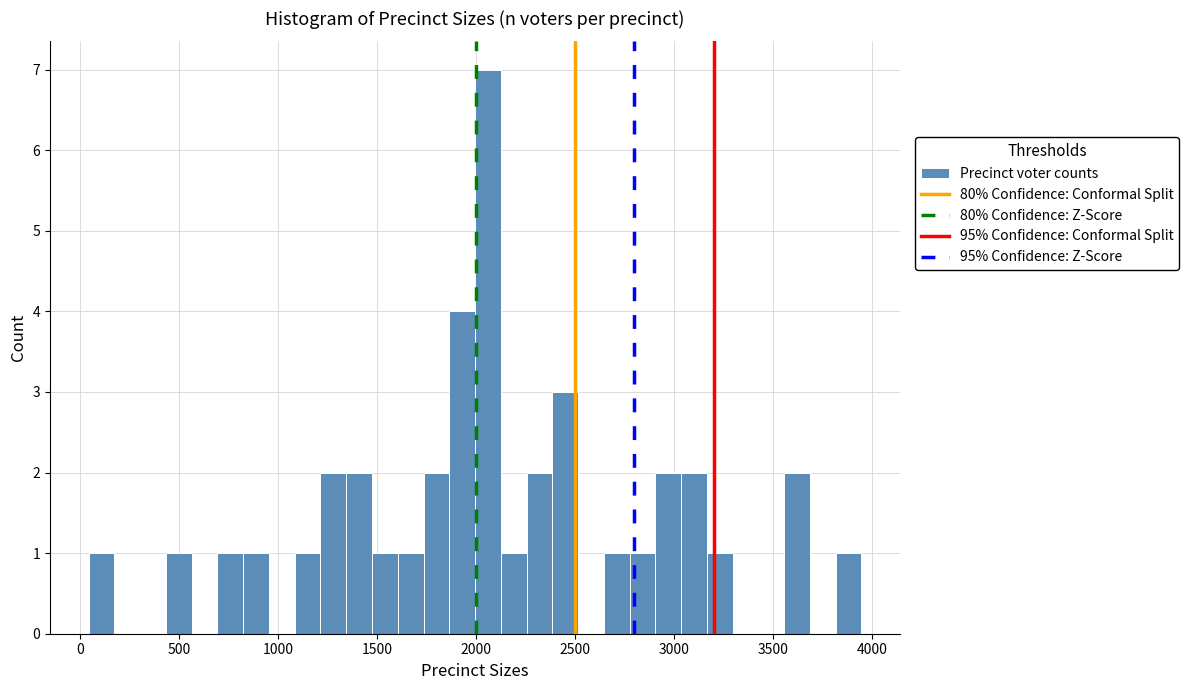

Around what value on the x-axis is the tallest bar? Give the approximate position of its centre, as read against the axis.

2050